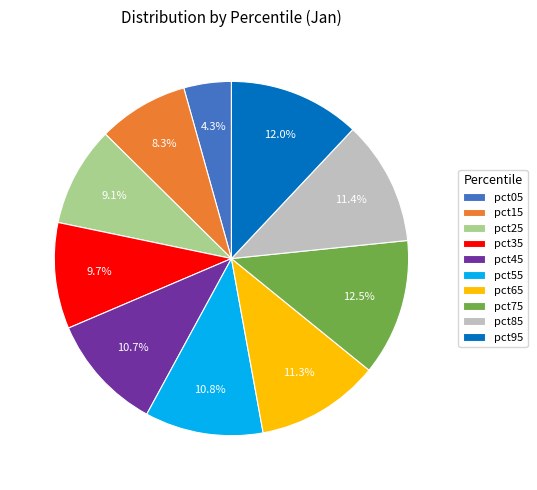

To the nearest percent, what is the difference between the pct35 and pct45 slice percentages?

1%